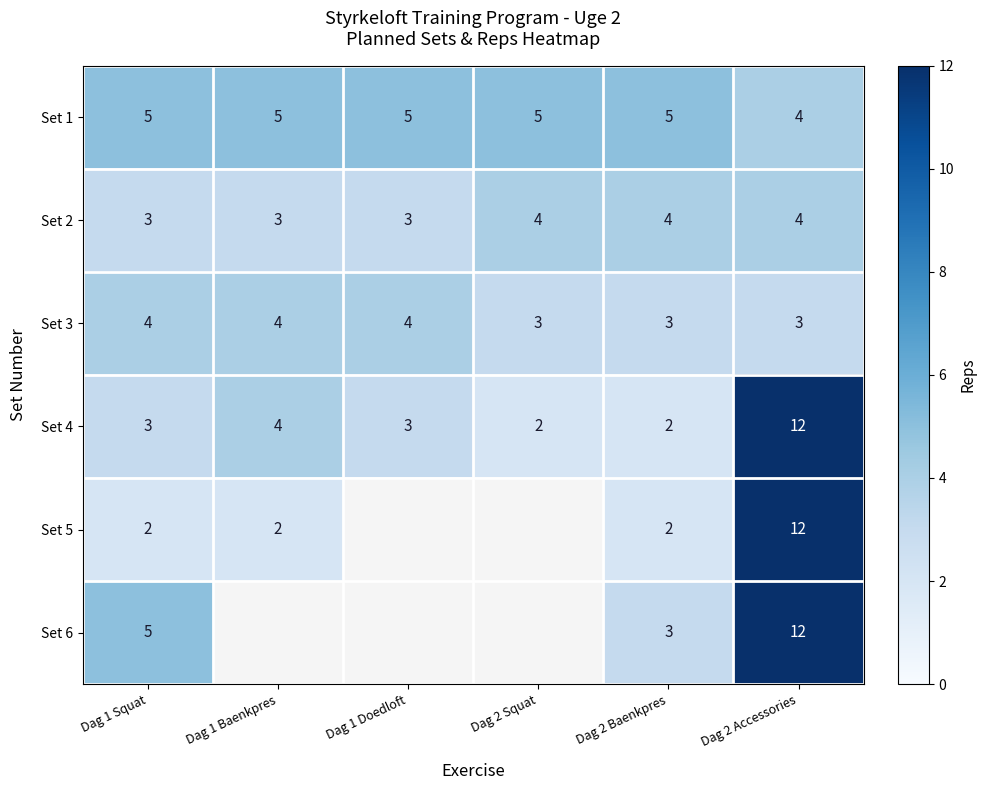

How many series are shown in this chart?

6